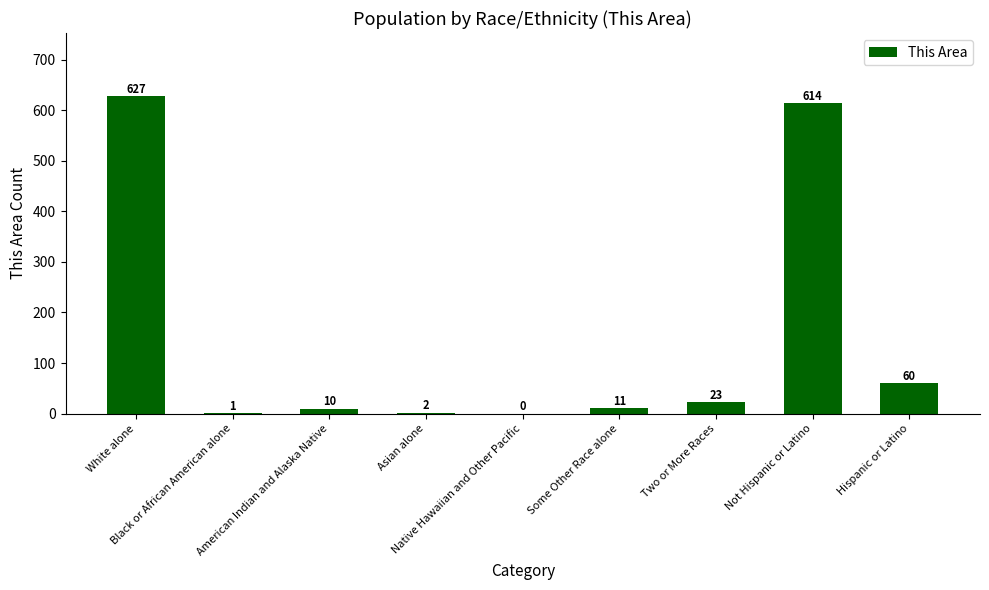

What is the sum of the values at Two or More Races and White alone?

650